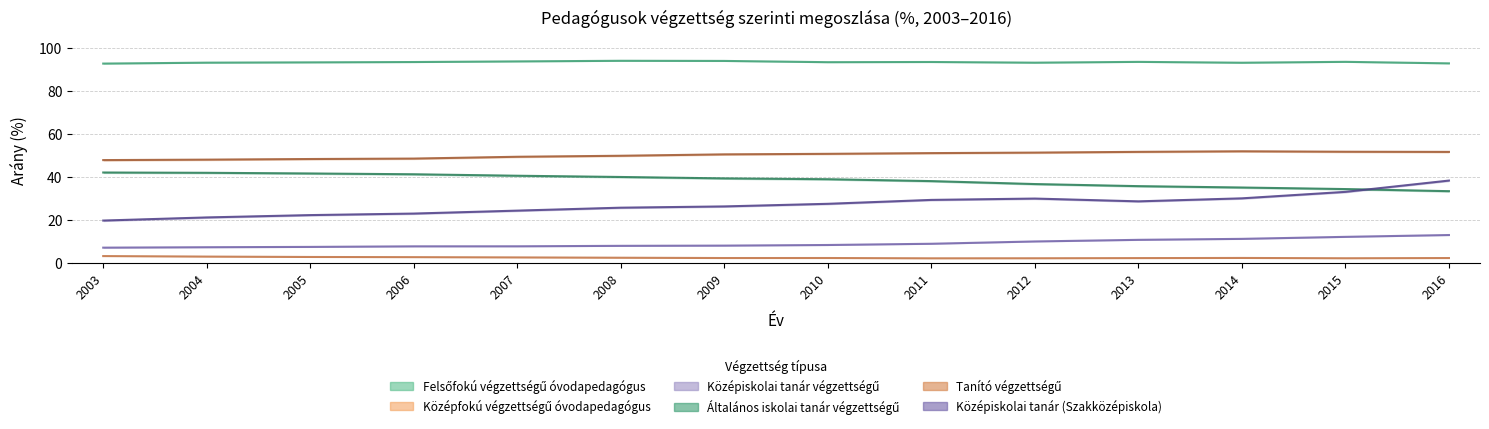

At which category does the chart reach its peak across all series?

2008